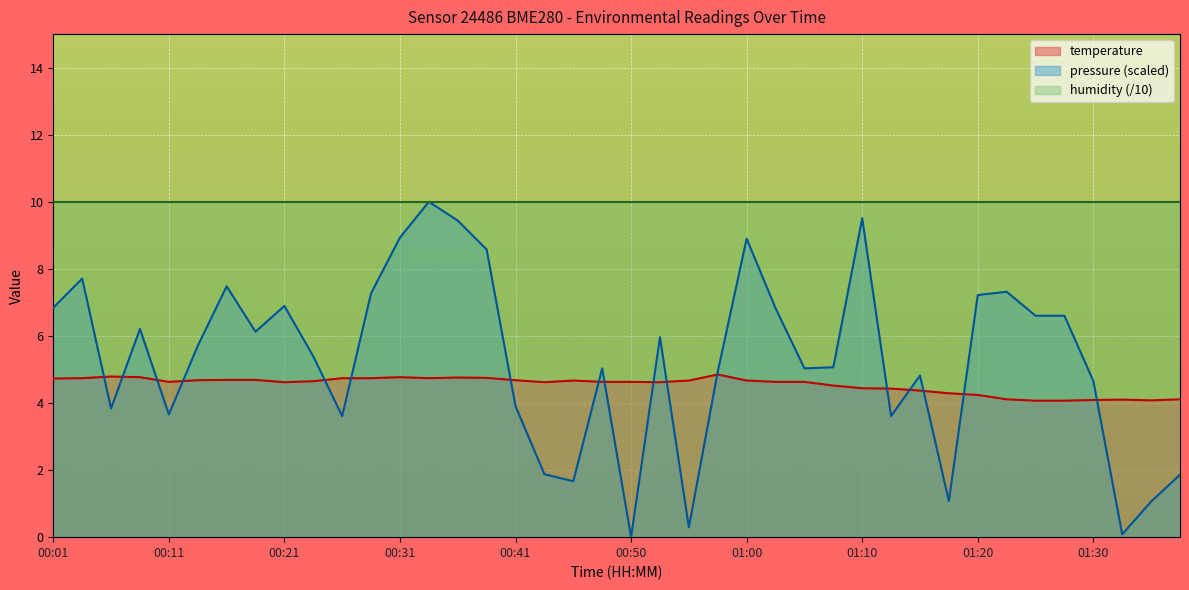

What is the maximum value shown in the chart?

10.0